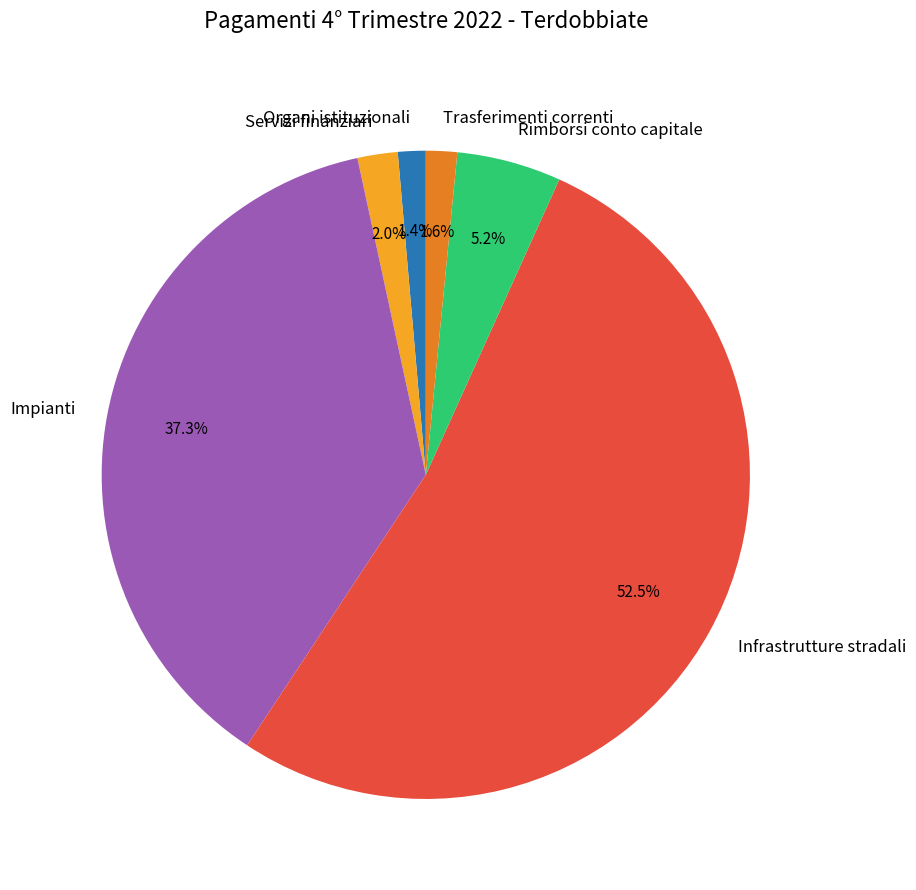

To the nearest percent, what percentage of the pie is Servizi finanziari?

2%